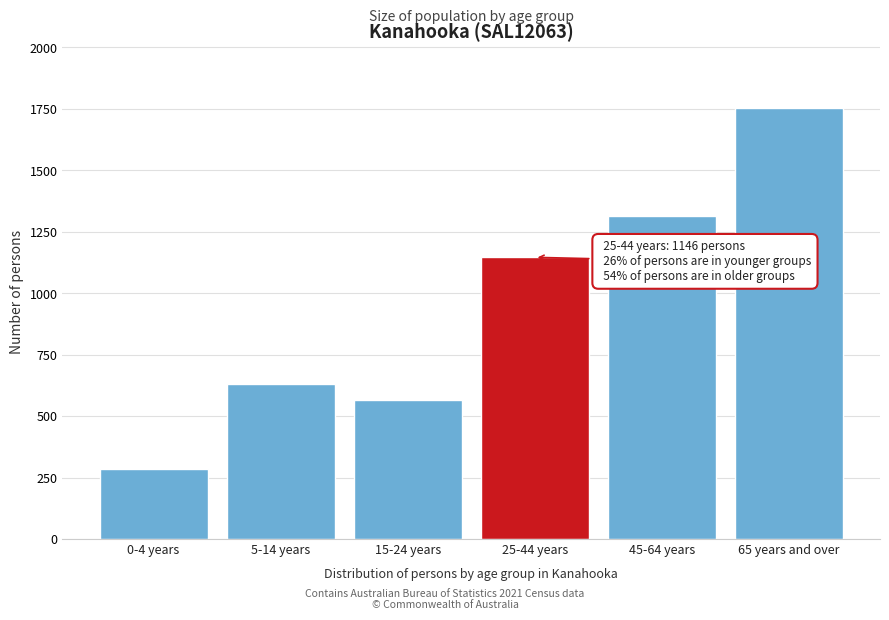

Reading left to right, extract all data points from this chart.

0-4 years=285	5-14 years=629	15-24 years=566	25-44 years=1146	45-64 years=1315	65 years and over=1753